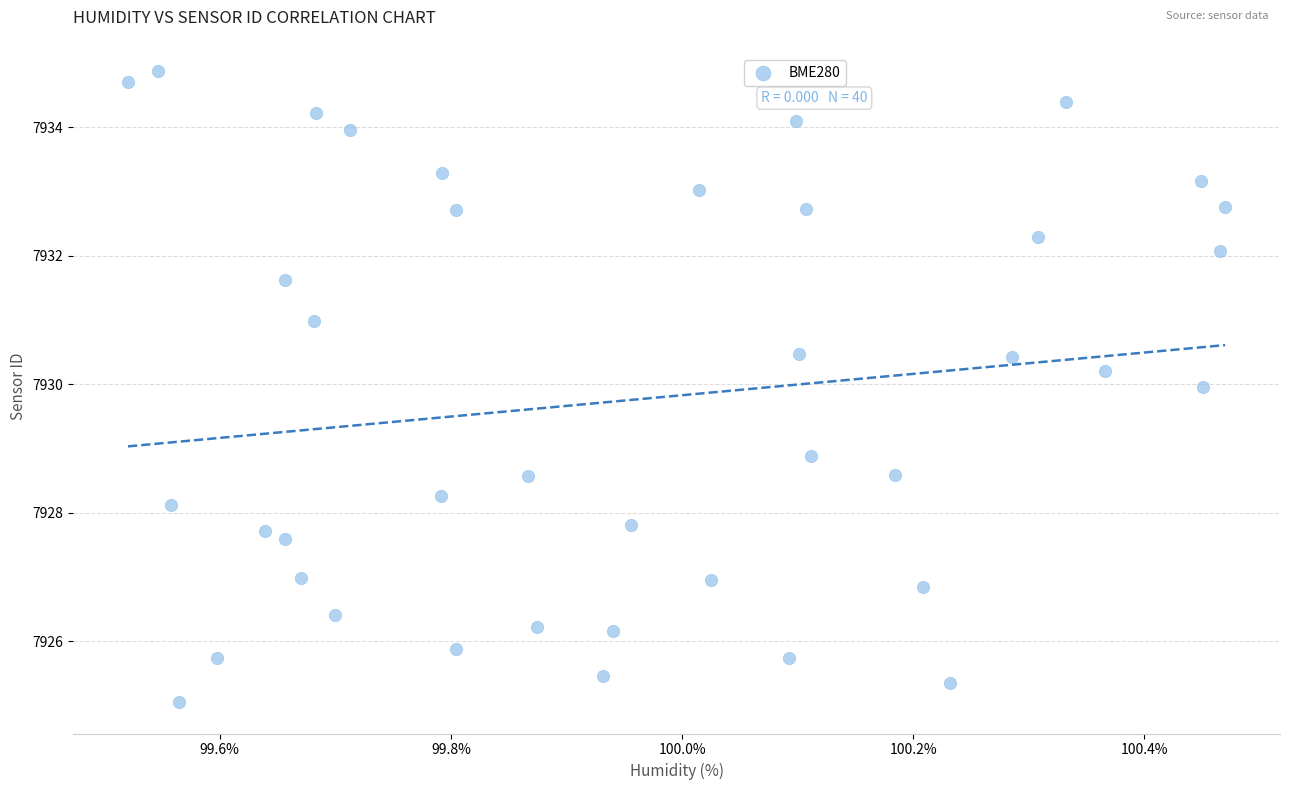

What is the range of X values (max minus min)?

0.9